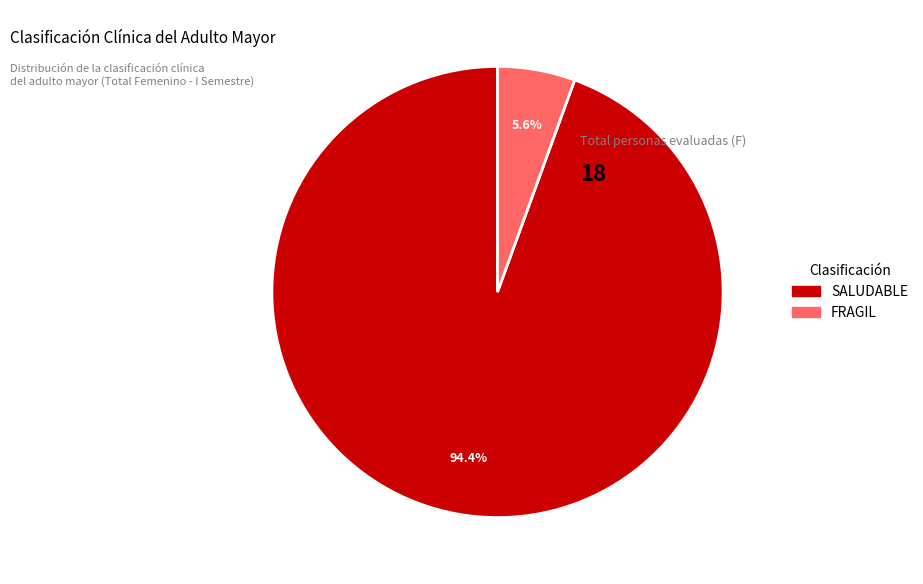

How many segments does this pie chart have?

2